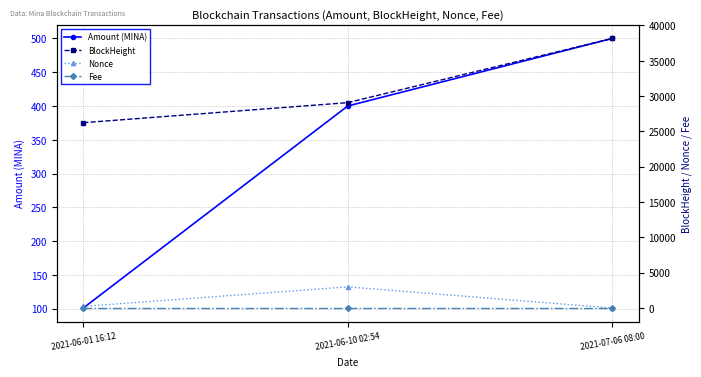

Which series has the largest total across all categories?

BlockHeight